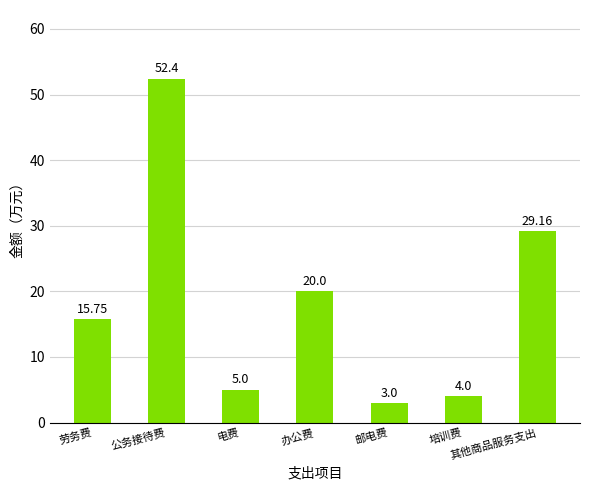

List the labels in order of value, largest first.

公务接待费, 其他商品服务支出, 办公费, 劳务费, 电费, 培训费, 邮电费